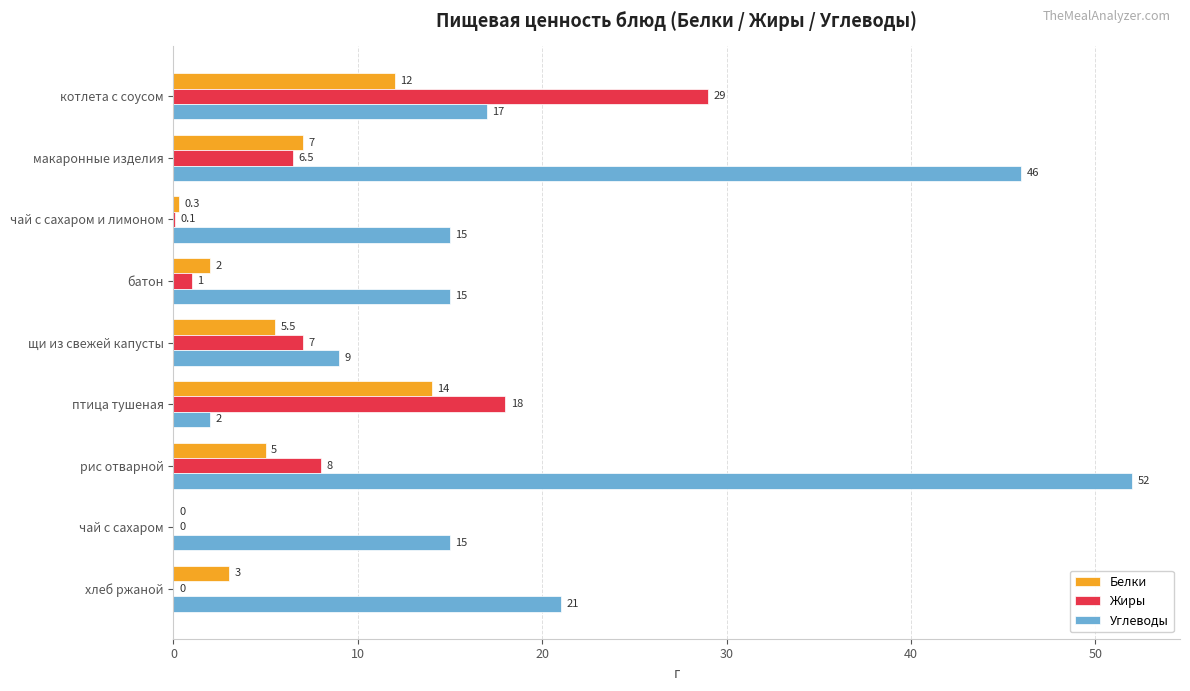

At which category is the sum across all series the highest?

рис отварной